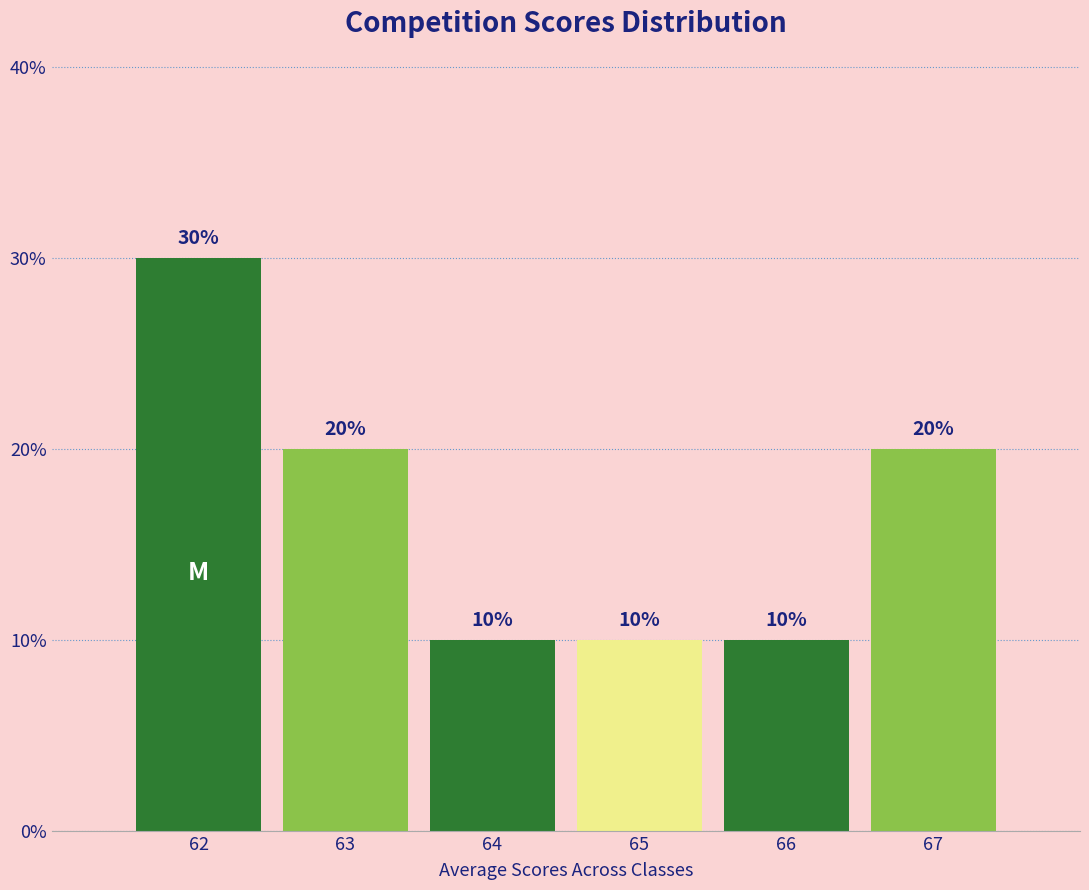

How tall is the bar that spans 61.5 to 62.5 on the x-axis?

30